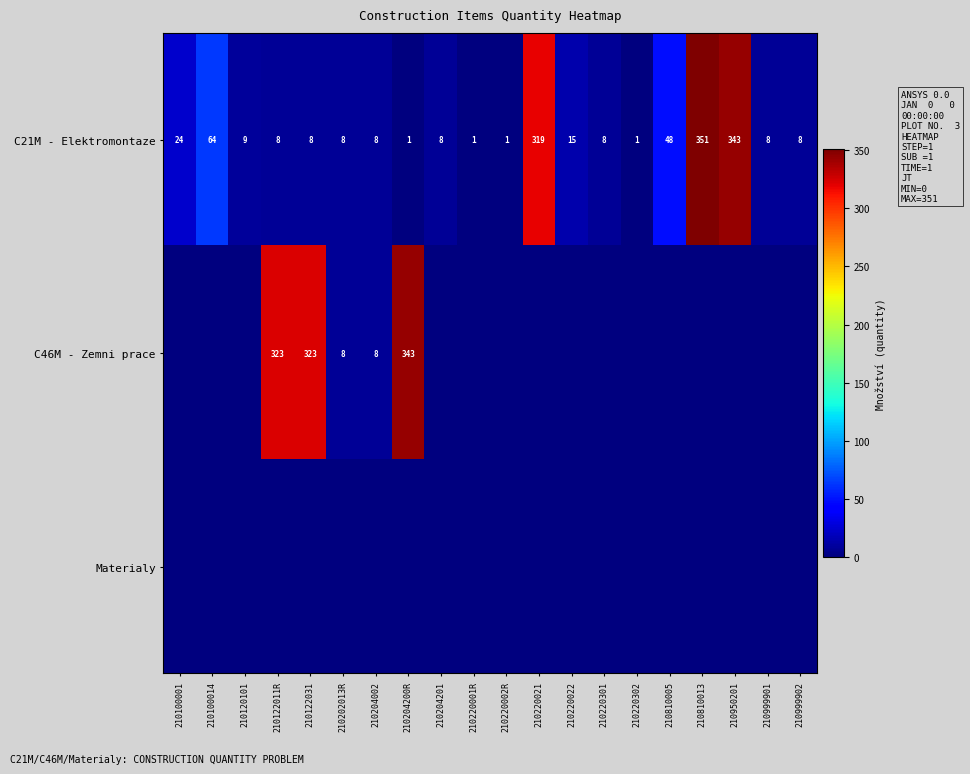

Between 210220022 and 210220302, which is larger?

210220022